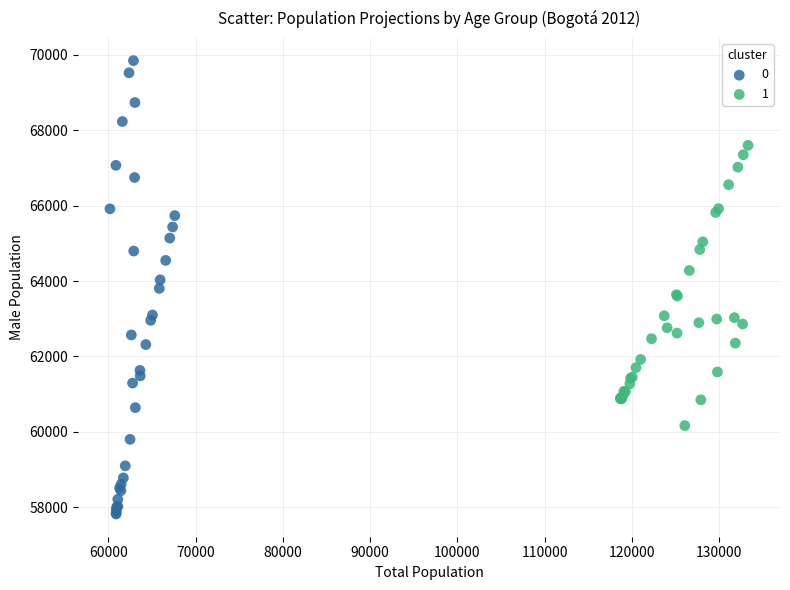

Which series has the largest Y range (max minus min)?

0